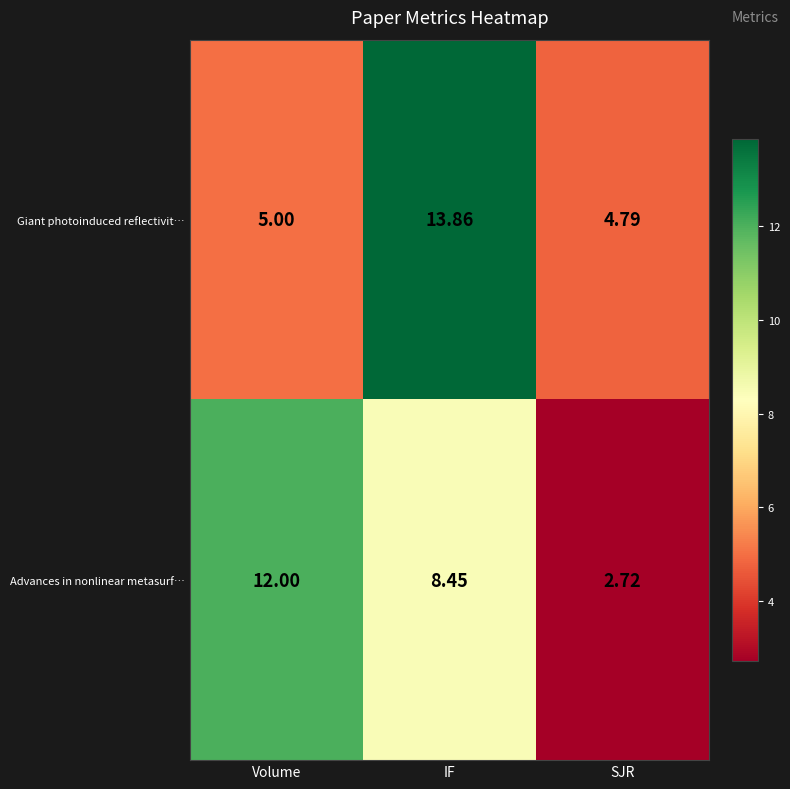

Where is Giant photoinduced reflectivit… nearest to the value 9?

Volume